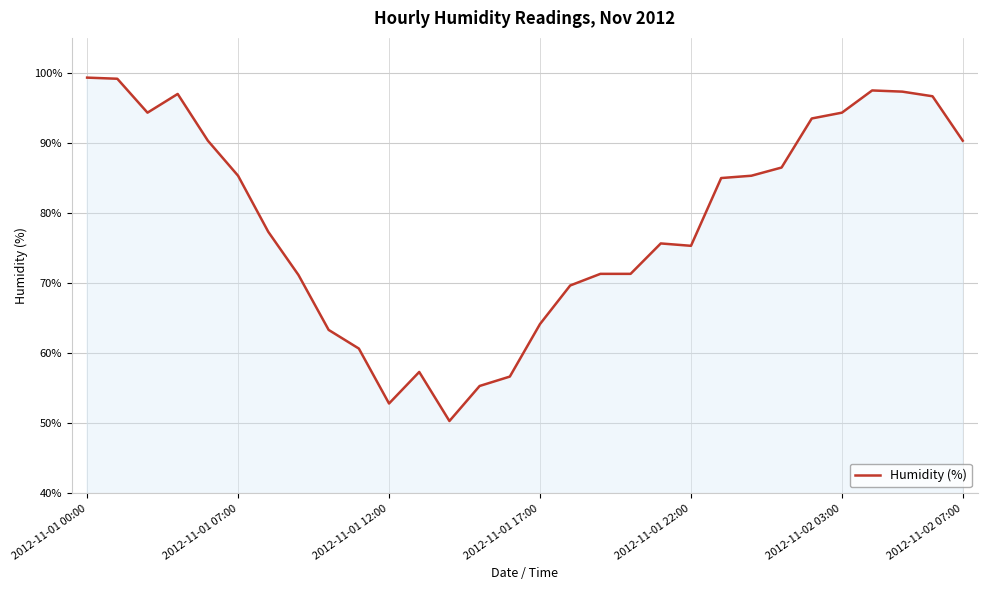

What is the difference between the maximum and minimum values?

49.0